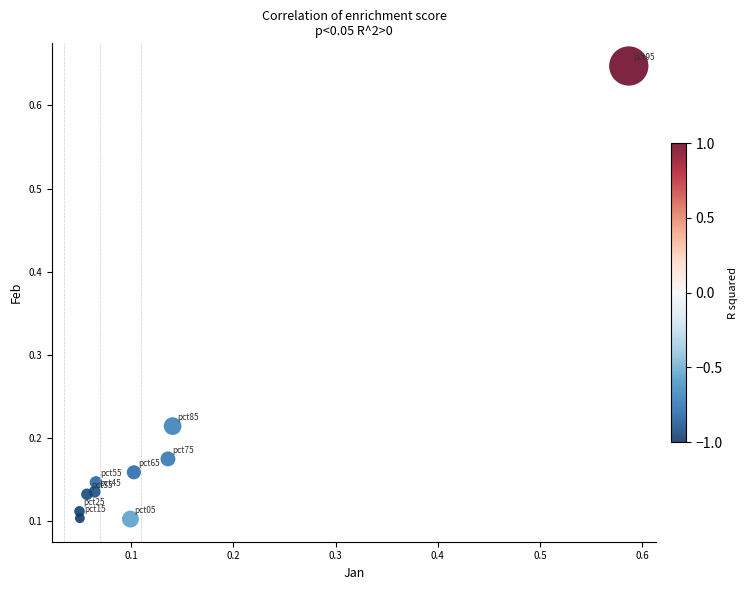

What is the range of X values (max minus min)?

0.5